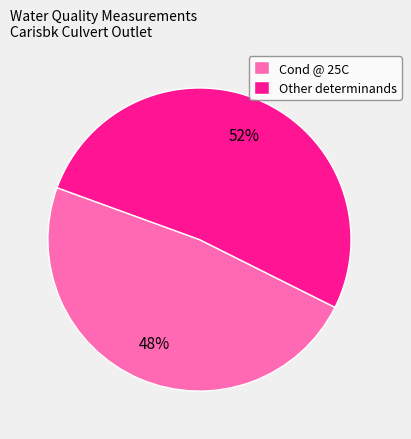

Count the number of slices in the pie.

2